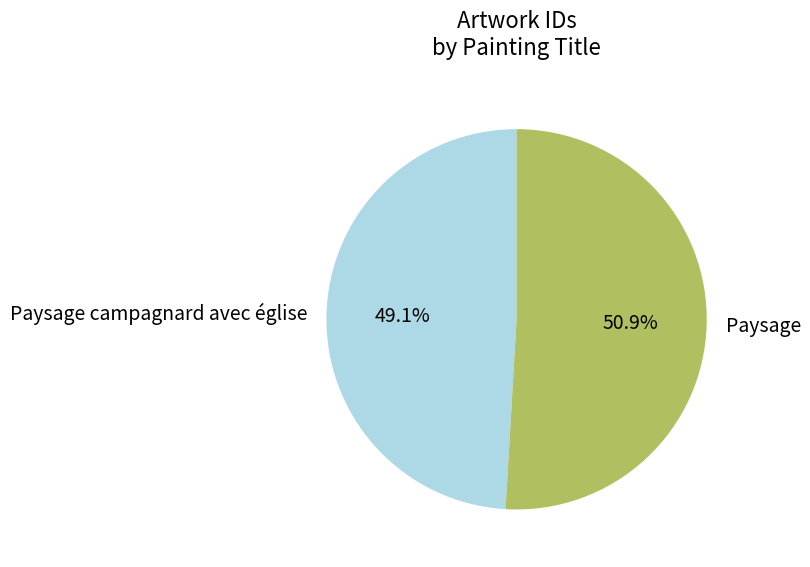

To the nearest percent, what is the average slice percentage?

50%